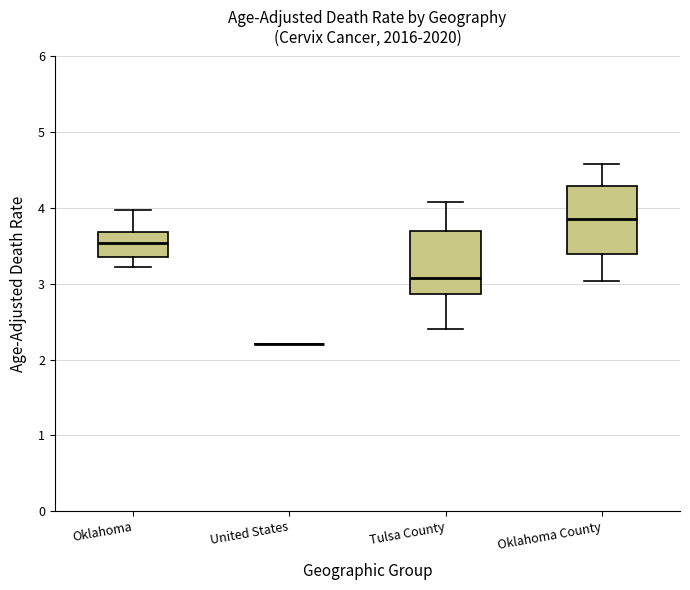

Reading left to right, read every box against the y-axis: the position of its median line, the range the box covers, and the ends of its whiskers. The values are not printed on the chart, so give them approximately, as read against the axis.

Oklahoma: median 3.5, box 3.3 to 3.7, whiskers 3.2 to 4.0
United States: box collapsed to a line at 2.2, whiskers 2.2 to 2.2
Tulsa County: median 3.1, box 2.9 to 3.7, whiskers 2.4 to 4.1
Oklahoma County: median 3.9, box 3.4 to 4.3, whiskers 3.0 to 4.6